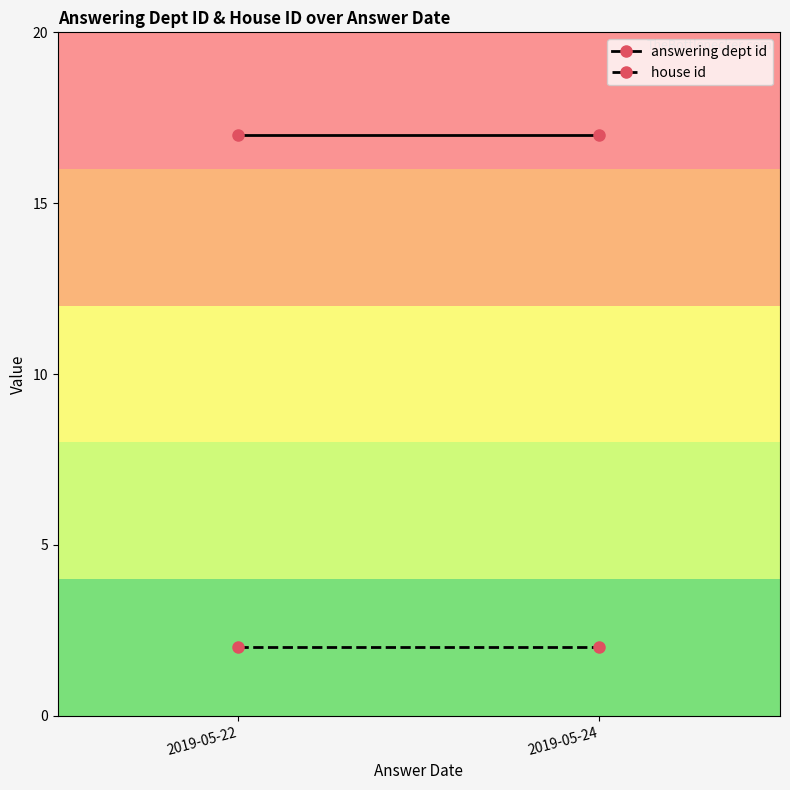

What is the minimum value shown in the chart?

2